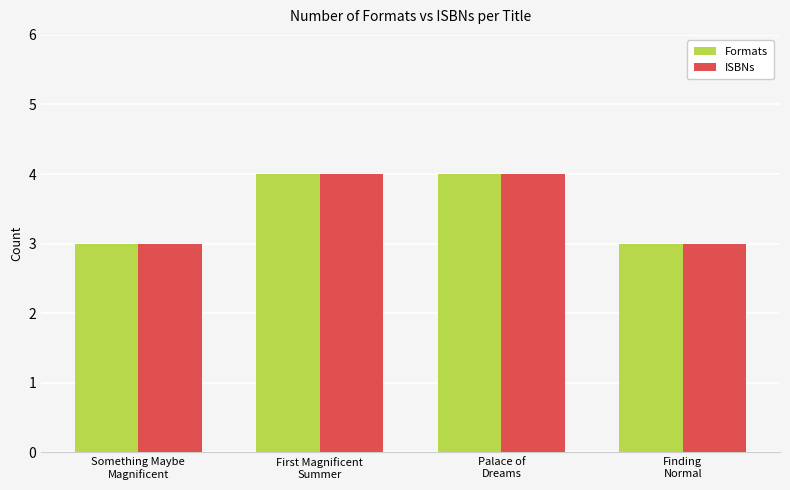

How many data points in ISBNs are less than 4?

2